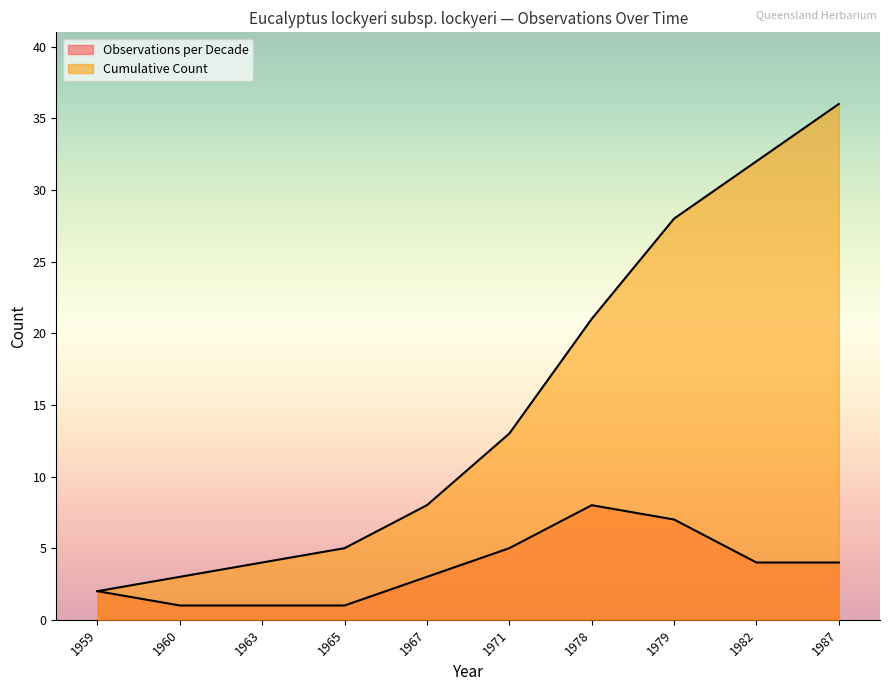

The value of Cumulative Count at 1960 is 5. True or false?

False